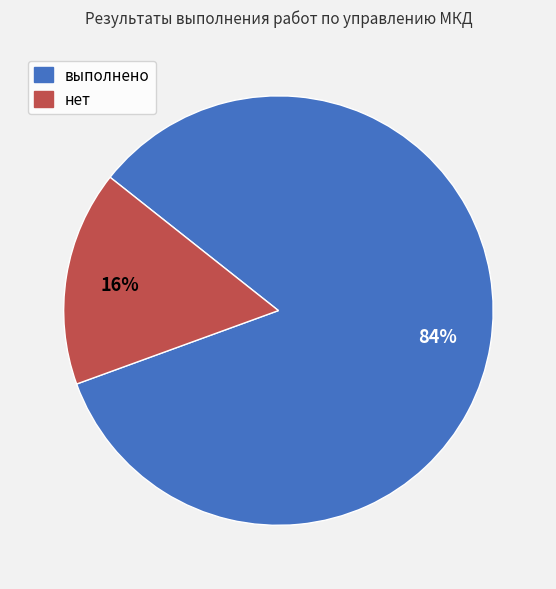

Do нет and выполнено together represent more than half of the pie?

Yes